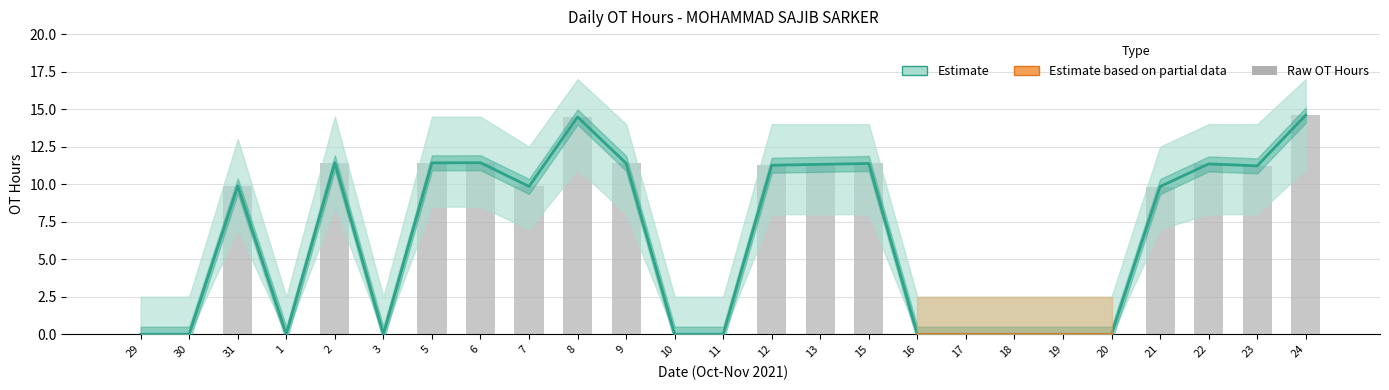

Are the bars grouped side by side (vs. stacked)?

Yes